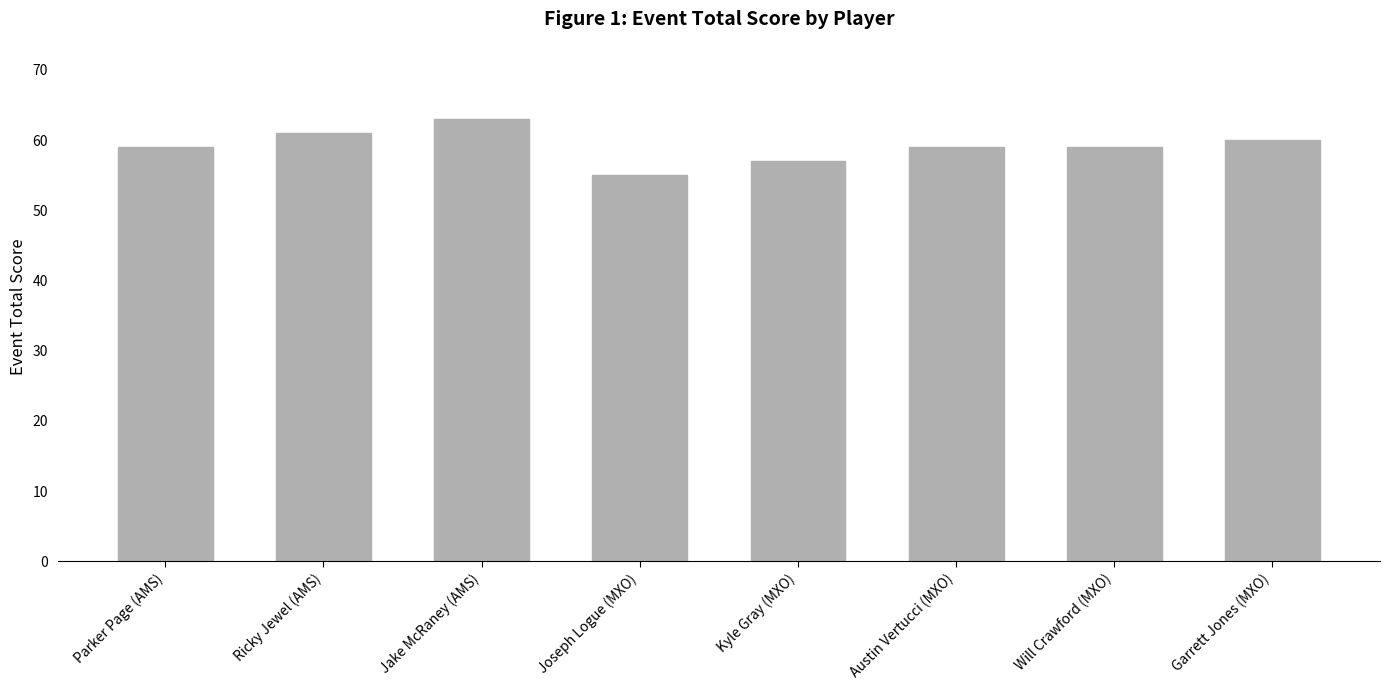

How many series are shown in this chart?

1